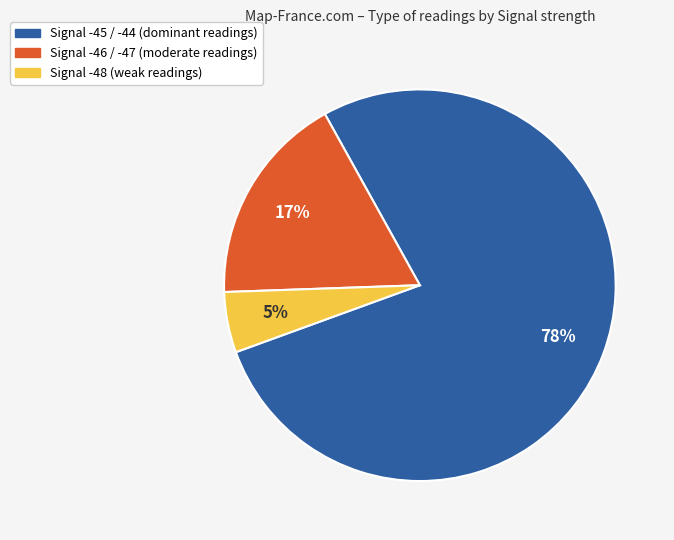

Is there a majority slice in this chart?

Yes